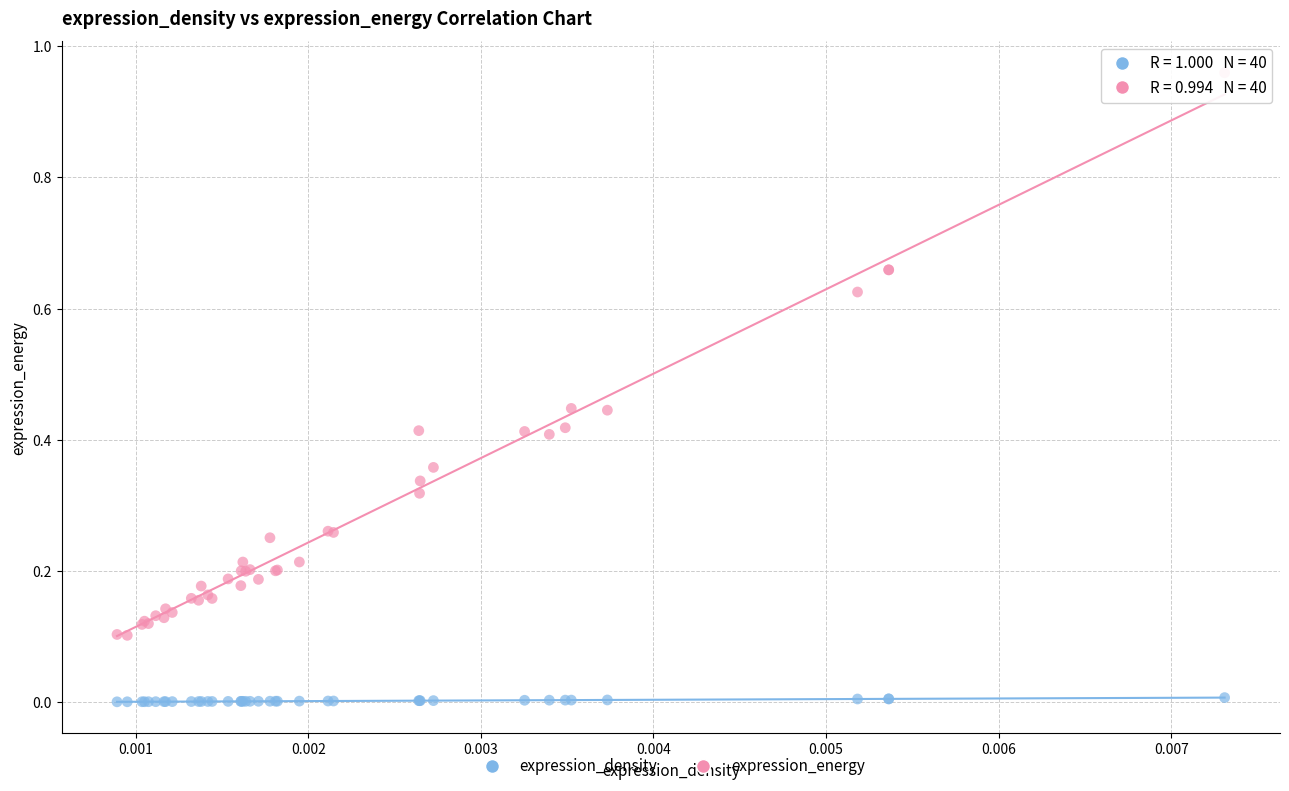

Which series reaches the maximum Y coordinate?

expression_energy